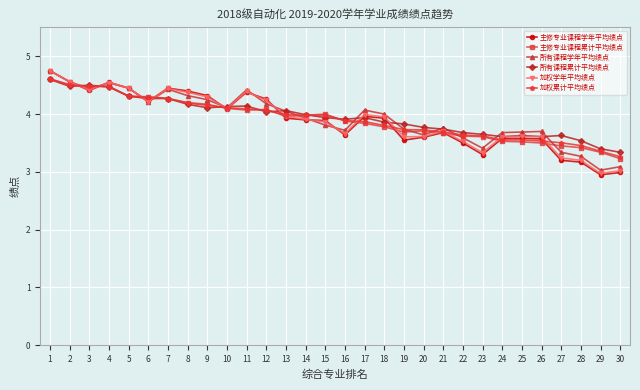

What is the difference between the 加权学年平均绩点 values at 27 and 12?

1.0